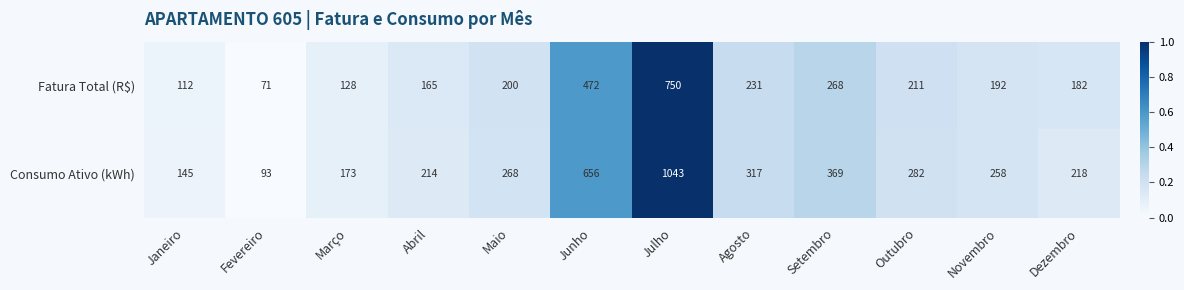

Reading right to left, transcribe all the data shown in this chart.

Fatura Total (R$): Dezembro=182	Novembro=192	Outubro=211	Setembro=268	Agosto=231	Julho=750	Junho=472	Maio=200	Abril=165	Março=128	Fevereiro=71	Janeiro=112
Consumo Ativo (kWh): Dezembro=218	Novembro=258	Outubro=282	Setembro=369	Agosto=317	Julho=1043	Junho=656	Maio=268	Abril=214	Março=173	Fevereiro=93	Janeiro=145